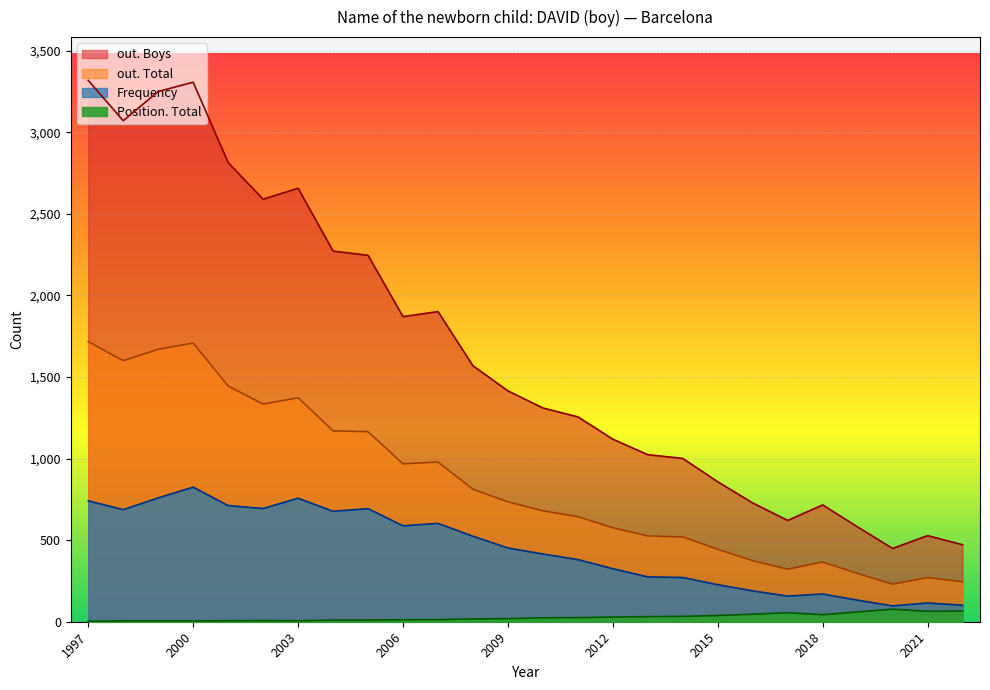

Reading left to right, list all the values displayed in this chart.

Frequency: 2022=101	2021=115	2020=97	2019=132	2018=170	2017=157	2016=189	2015=227	2014=271	2013=275	2012=325	2011=381	2010=415	2009=452	2008=524	2007=603	2006=588	2005=693	2004=677	2003=757	2002=694	2001=712	2000=825	1999=759	1998=687	1997=741
Position. Total: 2022=66	2021=64	2020=77	2019=60	2018=43	2017=55	2016=46	2015=38	2014=33	2013=31	2012=29	2011=25	2010=24	2009=19	2008=17	2007=13	2006=12	2005=10	2004=10	2003=6	2002=7	2001=6	2000=5	1999=5	1998=5	1997=4
out. Total: 2022=245	2021=271	2020=230	2019=296	2018=366	2017=322	2016=374	2015=444	2014=520	2013=526	2012=576	2011=644	2010=680	2009=735	2008=812	2007=979	2006=968	2005=1165	2004=1170	2003=1373	2002=1334	2001=1445	2000=1708	1999=1670	1998=1600	1997=1717
out. Boys: 2022=472	2021=528	2020=449	2019=581	2018=716	2017=621	2016=728	2015=858	2014=1001	2013=1024	2012=1119	2011=1256	2010=1310	2009=1415	2008=1569	2007=1901	2006=1870	2005=2246	2004=2272	2003=2657	2002=2590	2001=2814	2000=3307	1999=3250	1998=3071	1997=3318